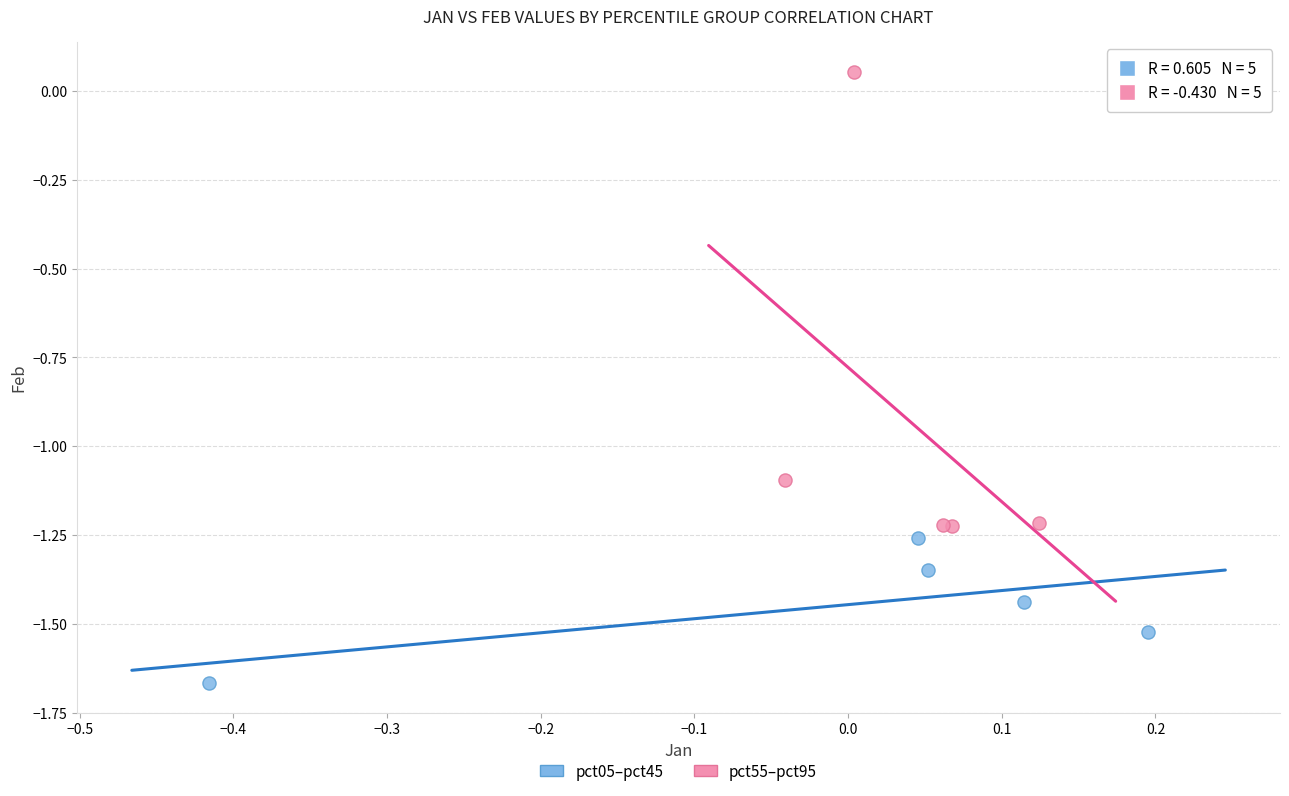

What are all the series names shown in the legend?

pct05–pct45, pct55–pct95